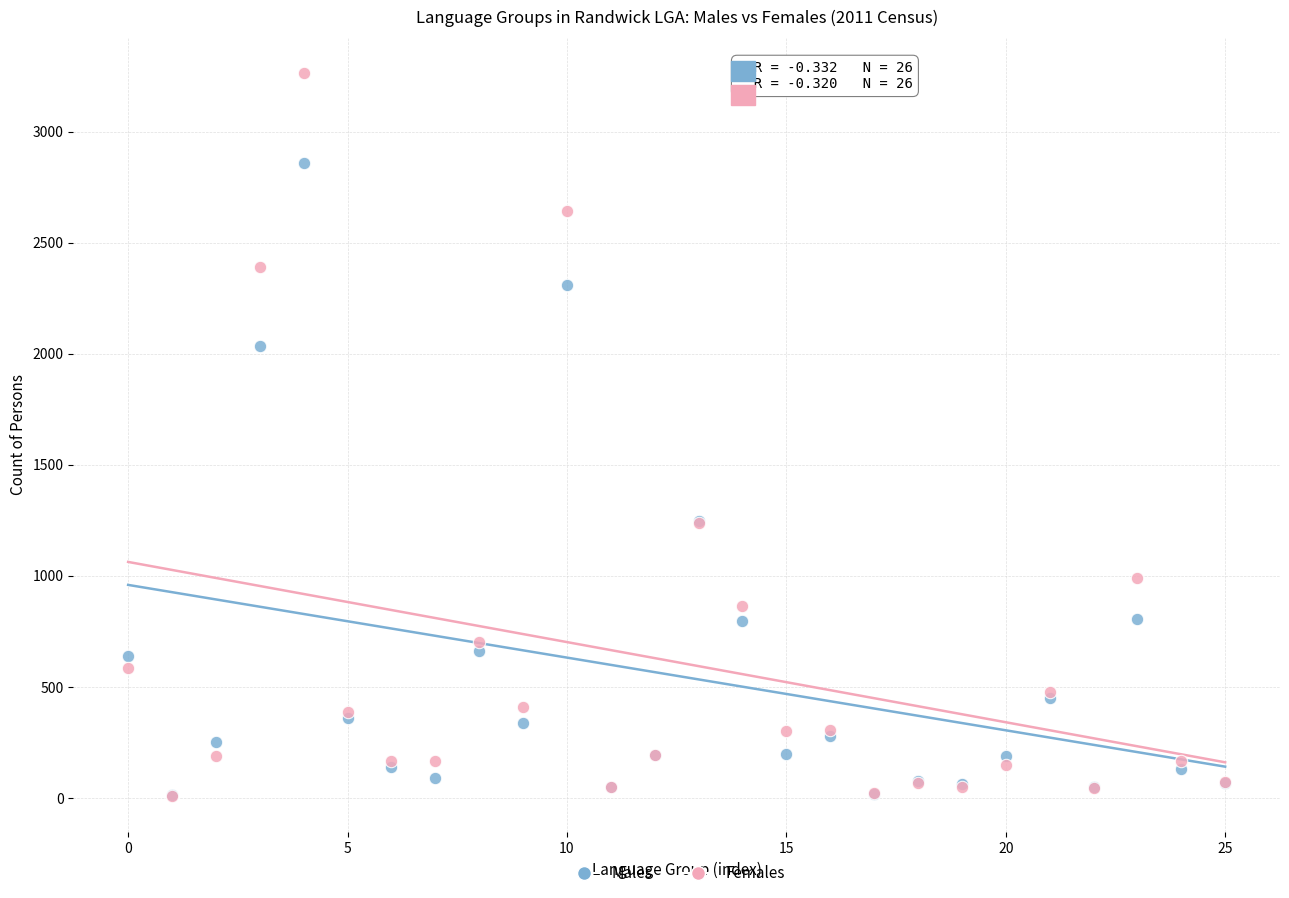

Which series contains the highest Y value?

Females